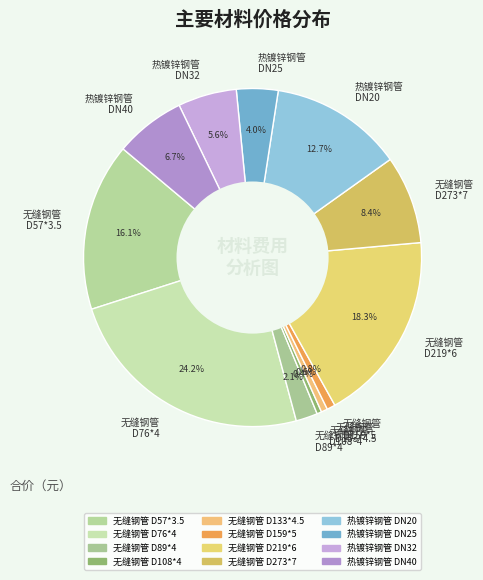

What portion of the pie excludes 热镀锌钢管 DN25?

96.0%